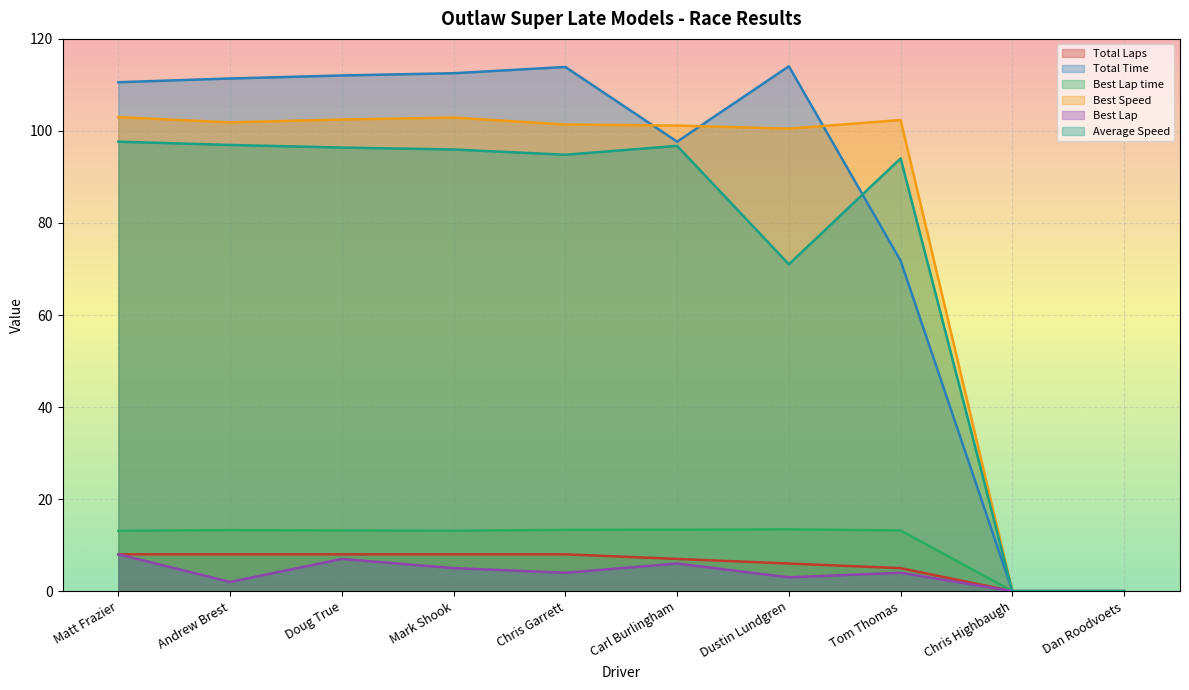

At how many categories does at least one series exceed 18?

8